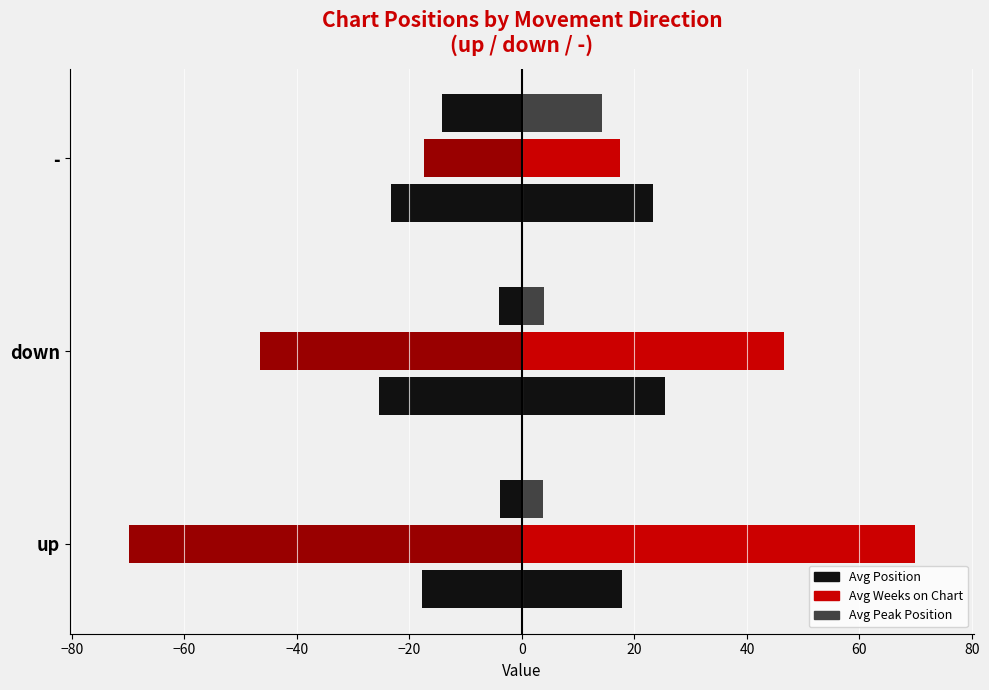

Which series changed the most between down and -?

Avg Weeks on Chart